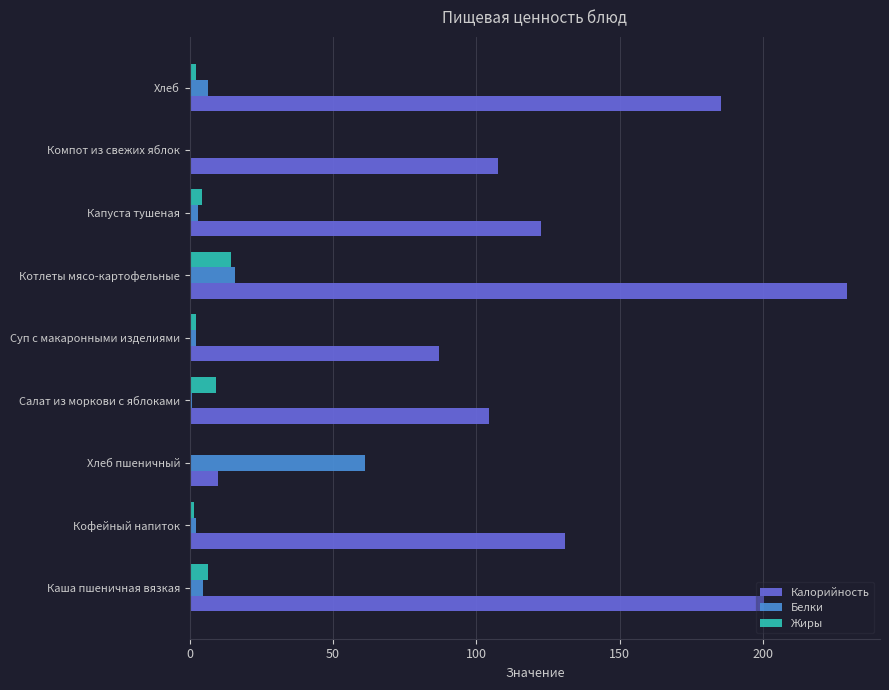

At which label does Белки reach its peak?

Хлеб пшеничный